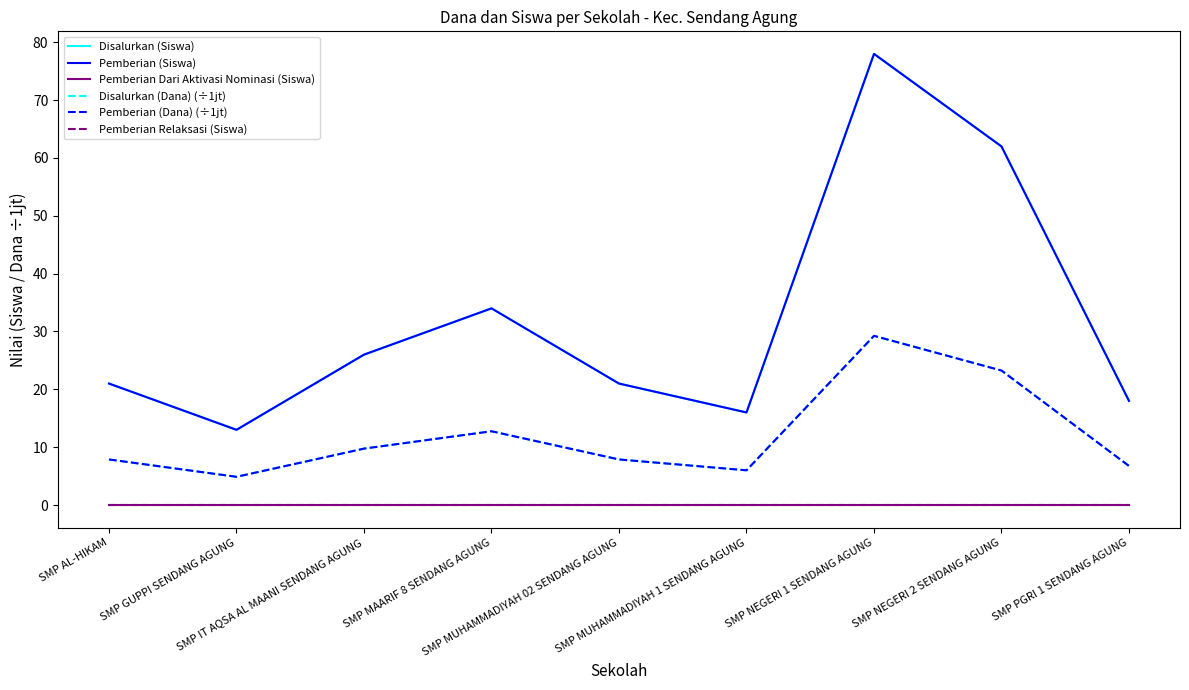

Rank the categories by Pemberian (Dana) (÷1jt) value from lowest to highest.

SMP GUPPI SENDANG AGUNG, SMP MUHAMMADIYAH 1 SENDANG AGUNG, SMP PGRI 1 SENDANG AGUNG, SMP AL-HIKAM, SMP MUHAMMADIYAH 02 SENDANG AGUNG, SMP IT AQSA AL MAANI SENDANG AGUNG, SMP MAARIF 8 SENDANG AGUNG, SMP NEGERI 2 SENDANG AGUNG, SMP NEGERI 1 SENDANG AGUNG